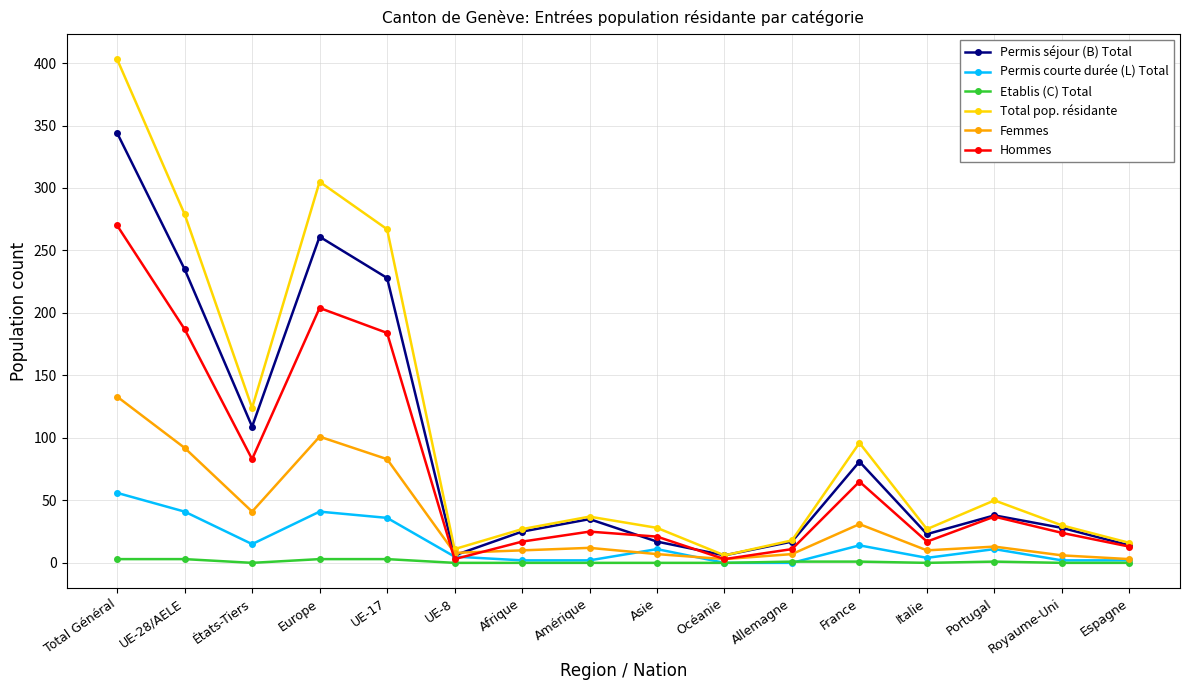

How many interior local peaks does the Total pop. résidante series have?

4